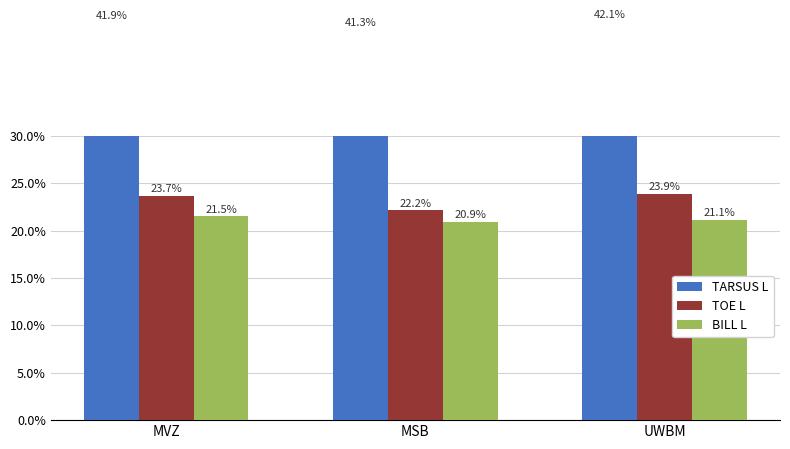

Does the chart contain stacked bars?

No